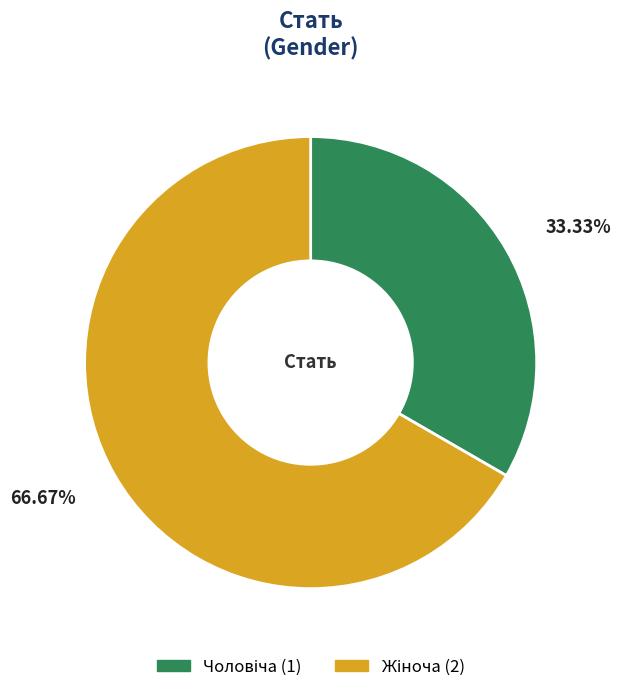

Count the number of slices in the pie.

2